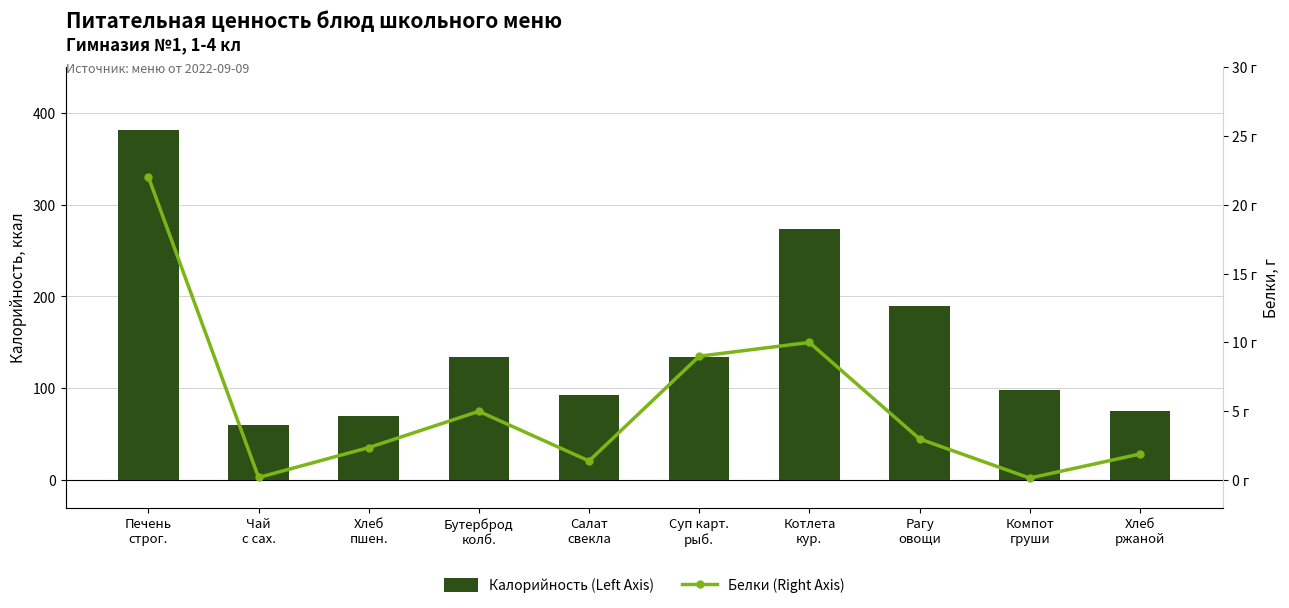

Is it true that Белки (Right Axis) equals 3.0 at Рагу
овощи?

True